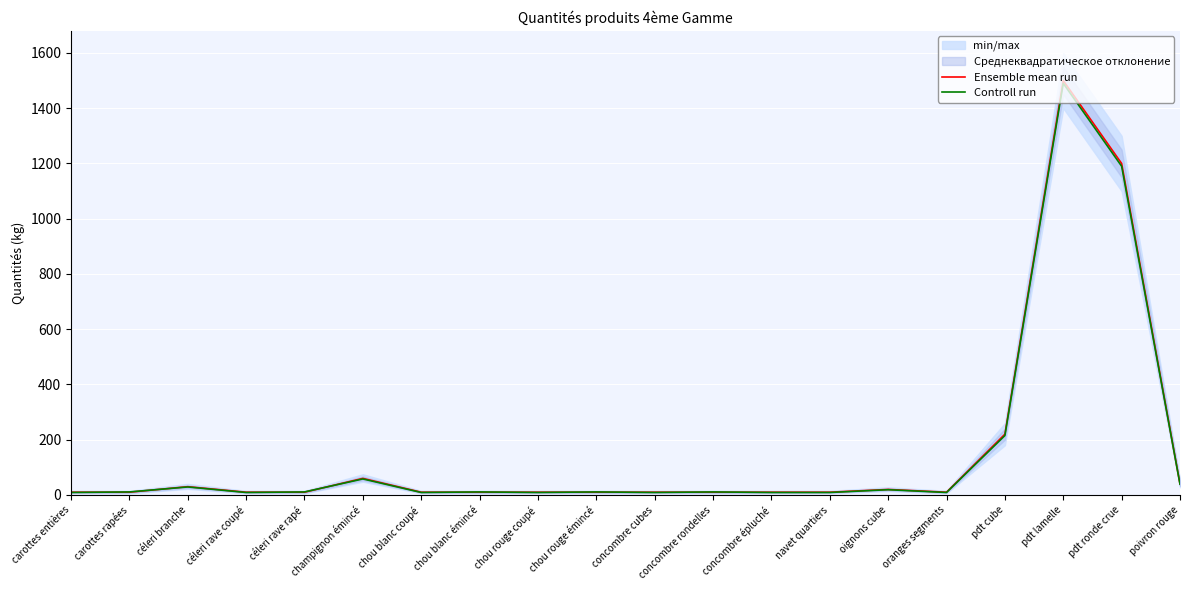

Does the chart display data point markers on the line(s)?

No